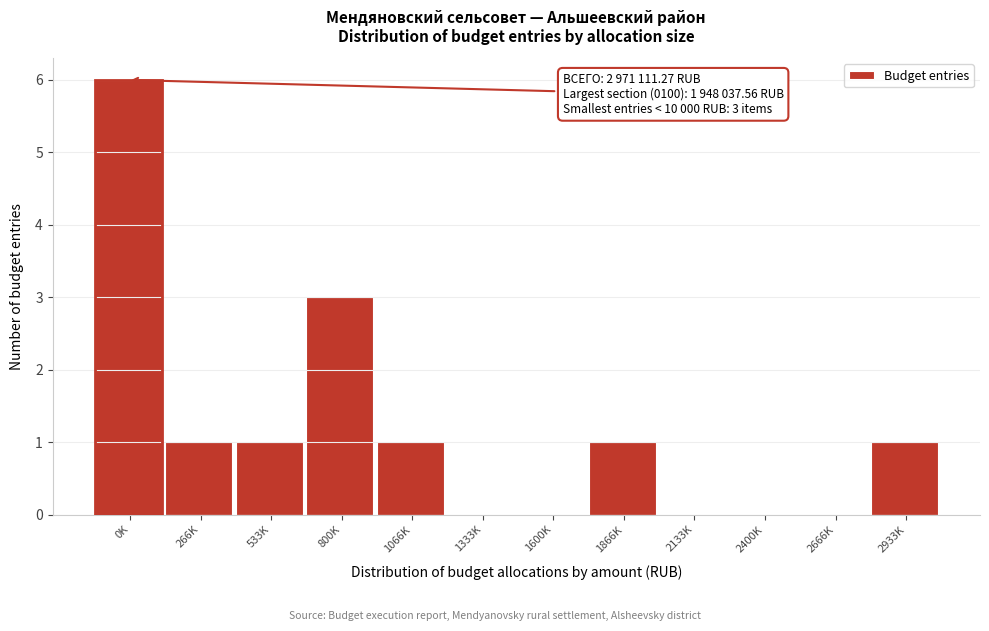

Reading right to left, extract all data points from this chart.

2933K=1	2666K=0	2400K=0	2133K=0	1866K=1	1600K=0	1333K=0	1066K=1	800K=3	533K=1	266K=1	0K=6